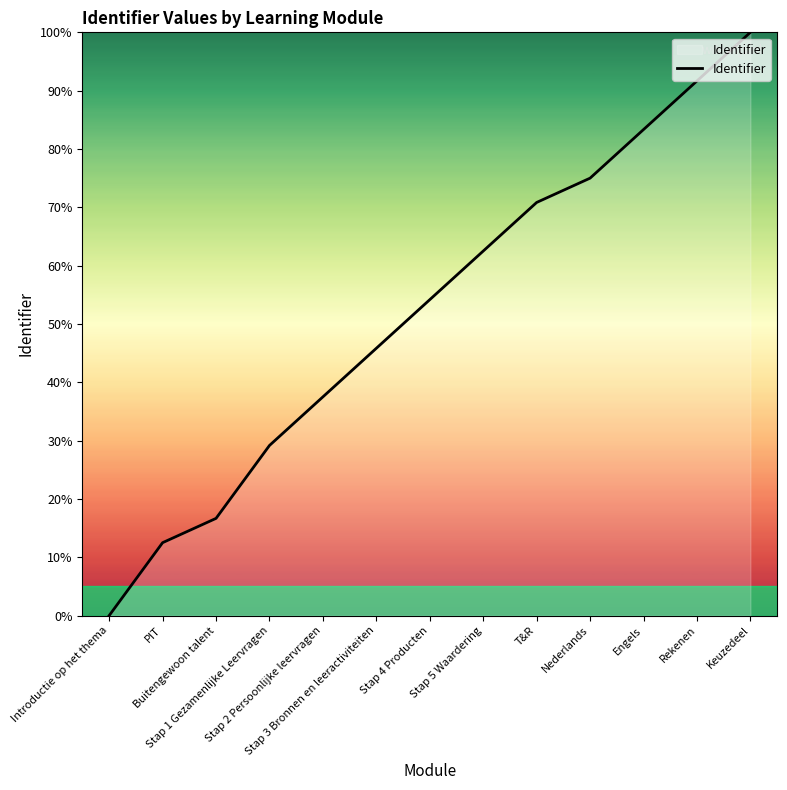

Between Stap 1 Gezamenlijke Leervragen and Buitengewoon talent, which is larger?

Stap 1 Gezamenlijke Leervragen